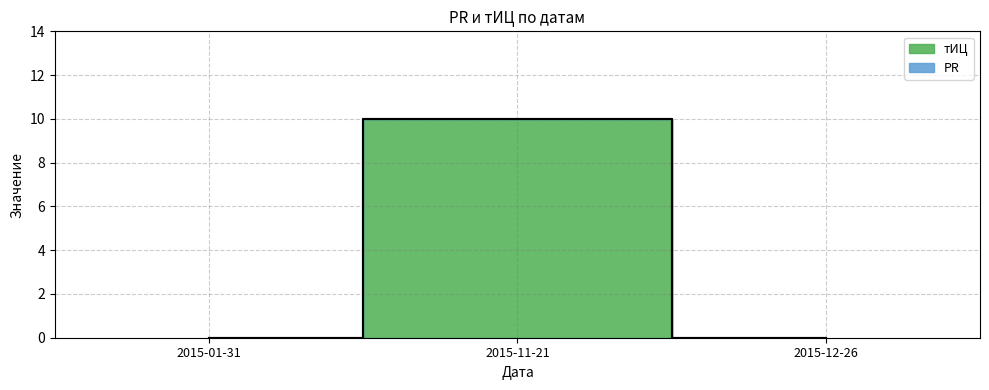

Reading left to right, extract all data points from this chart.

0	10	0